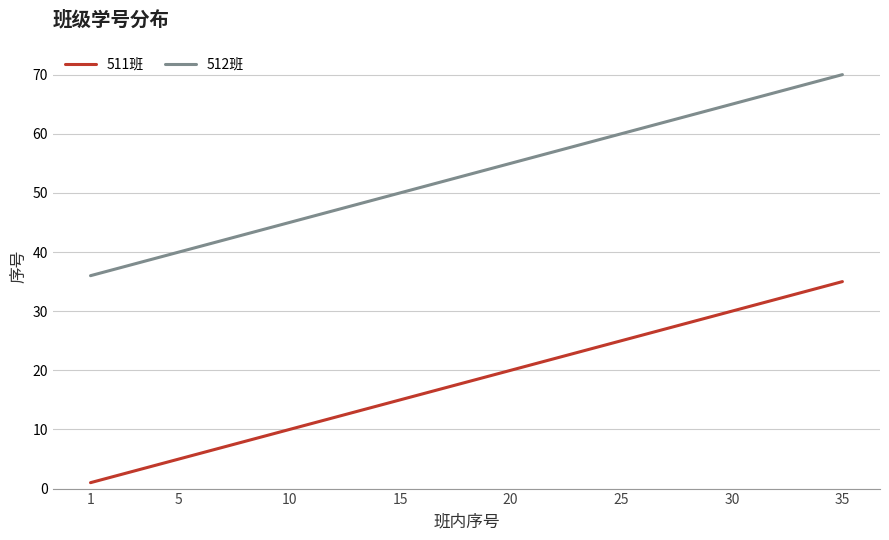

List the series in order of their peak value, lowest first.

511班, 512班